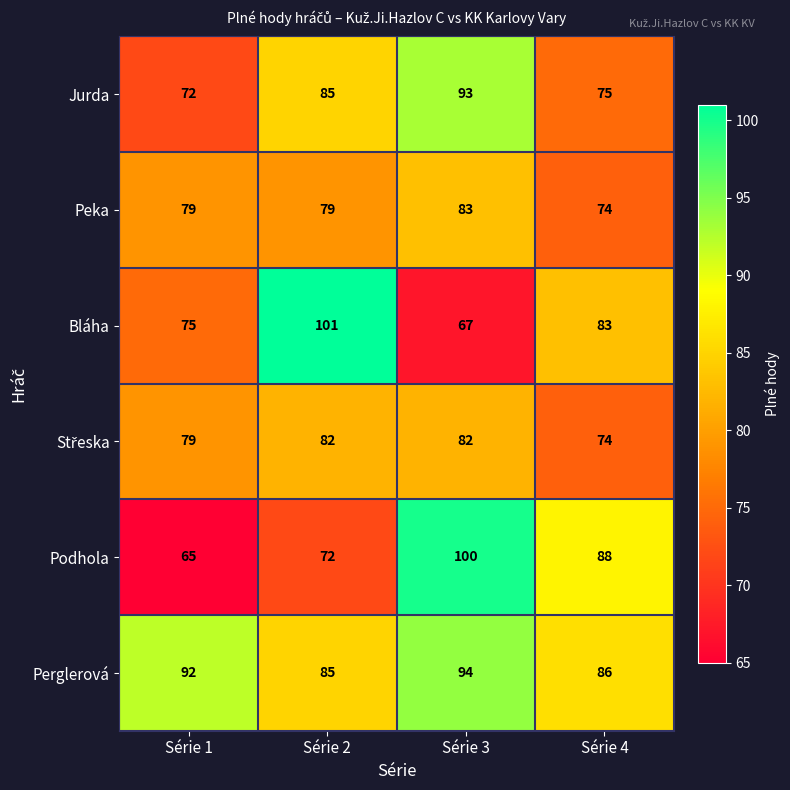

What is the spread (max minus min) of values at Série 1?

27